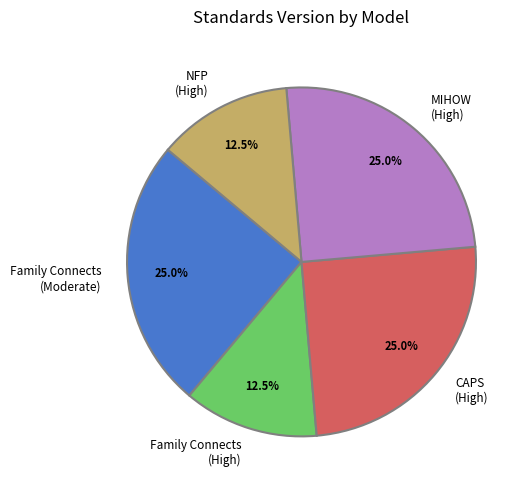

Does any single category account for the majority?

No